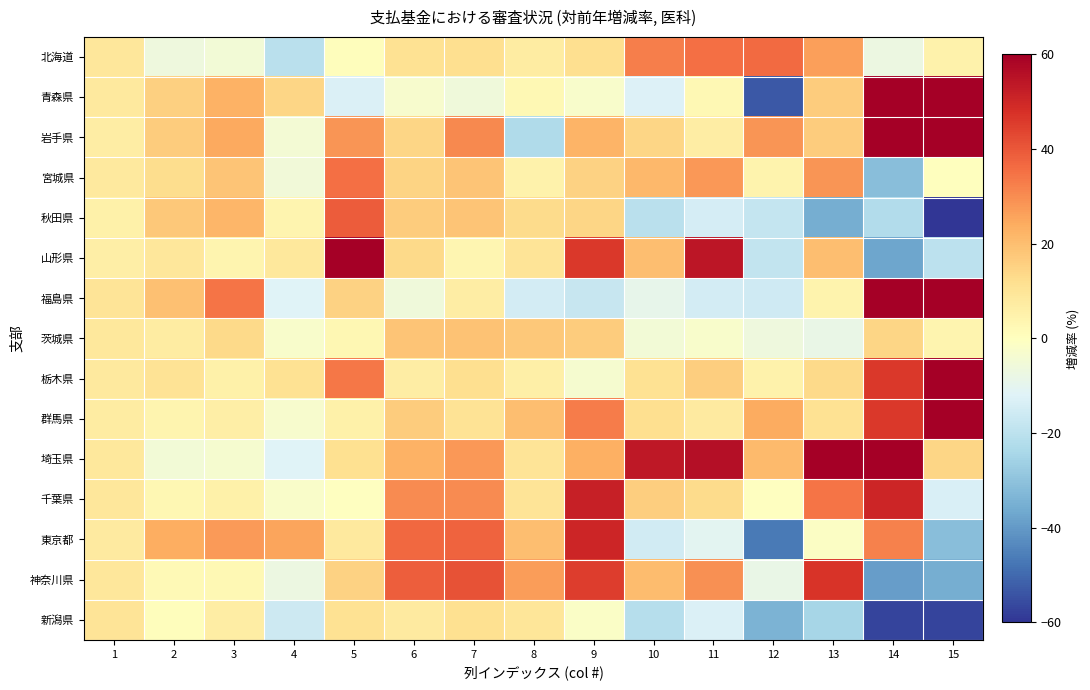

Rank the series at 4 from lowest to highest value.

北海道, 新潟県, 福島県, 埼玉県, 神奈川県, 宮城県, 岩手県, 群馬県, 茨城県, 千葉県, 秋田県, 山形県, 栃木県, 青森県, 東京都